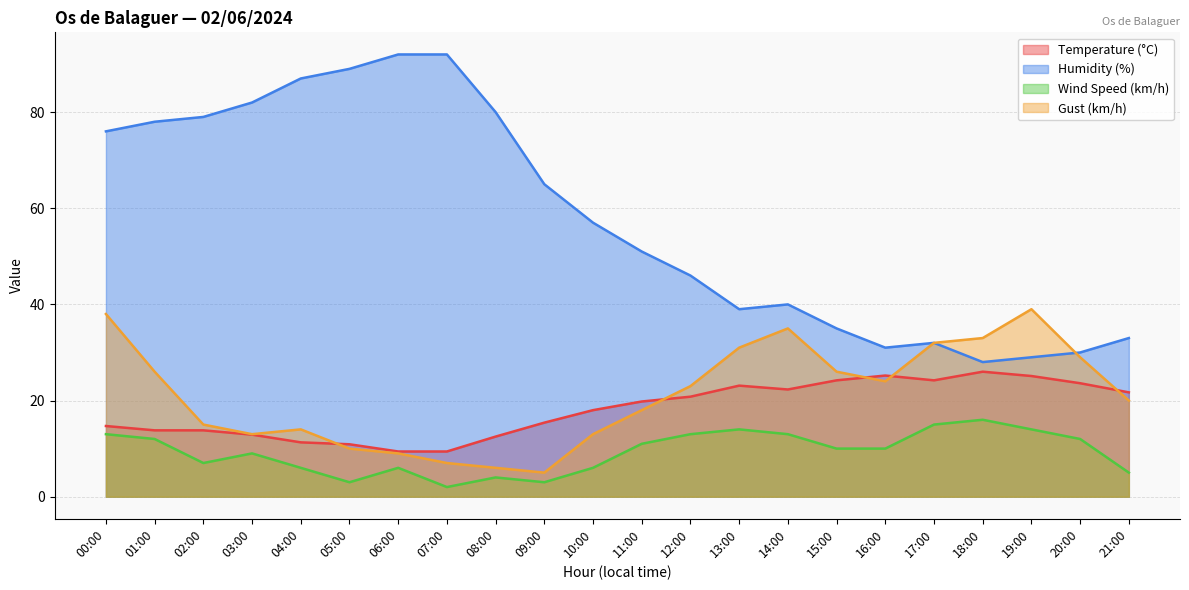

What is the sum of all Humidity (%) values?

1271.0